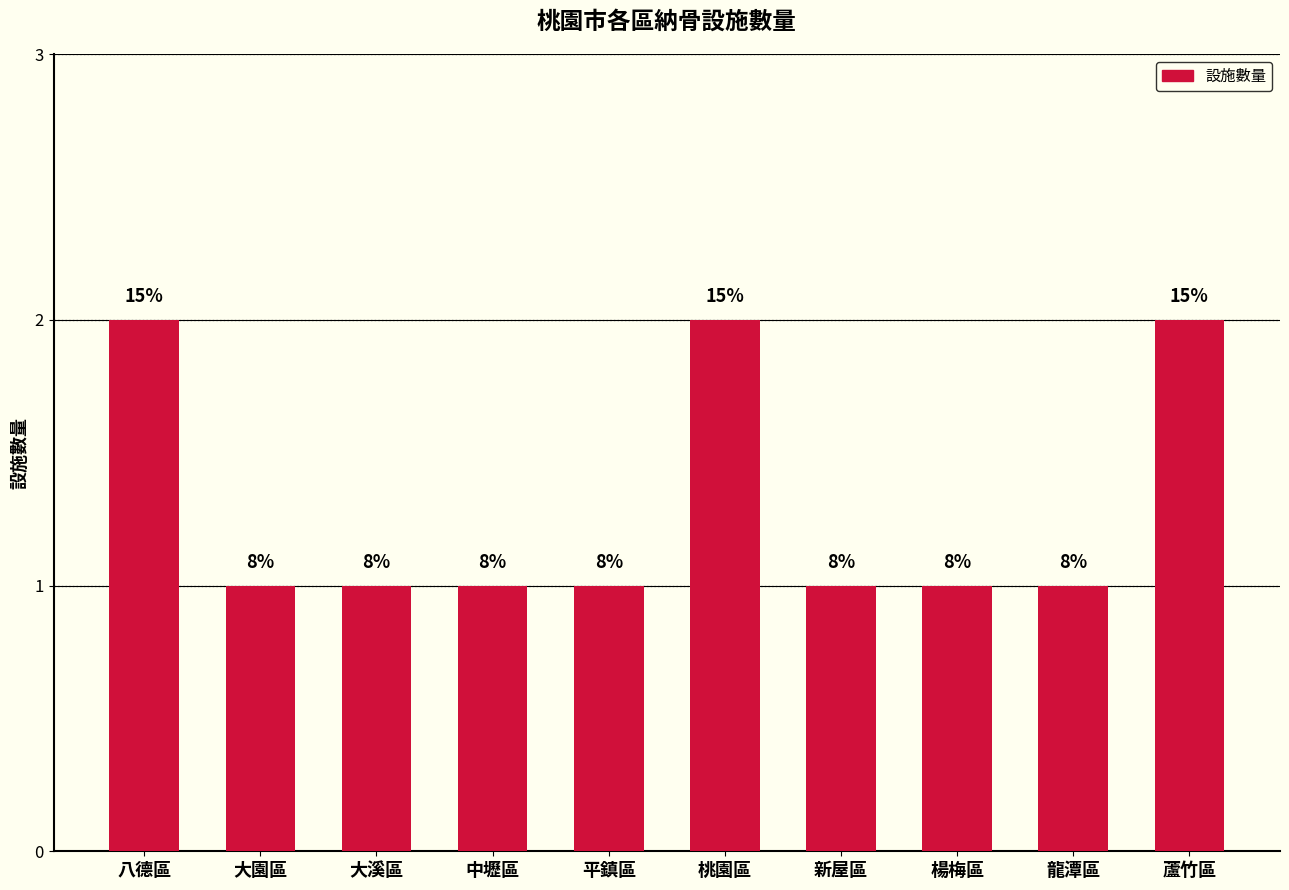

Approximately how many times larger is the value at 楊梅區 compared to 大園區?

1.0